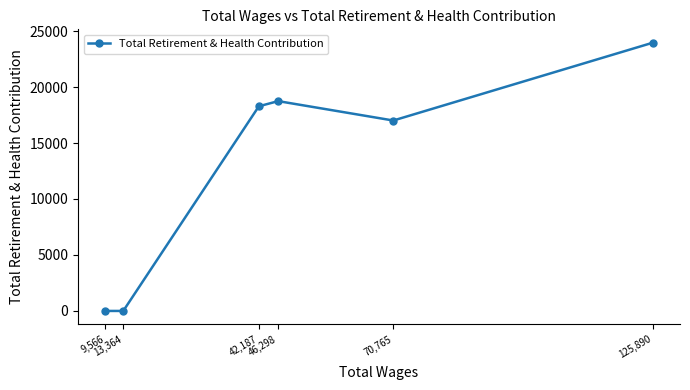

What is the greatest value displayed?

23957